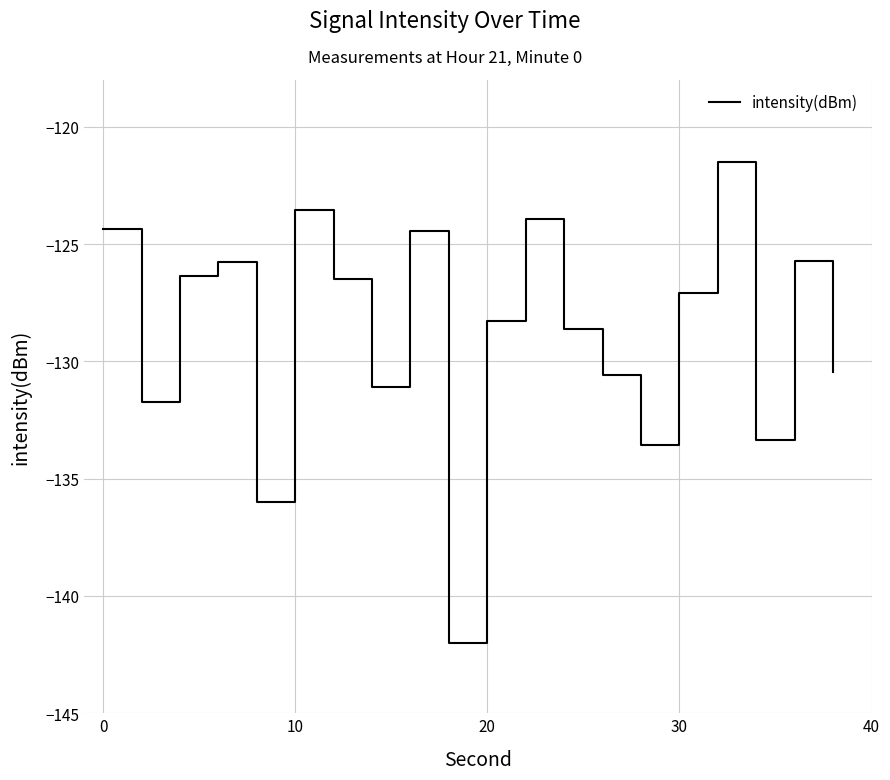

What is the smallest value displayed?

-142.0